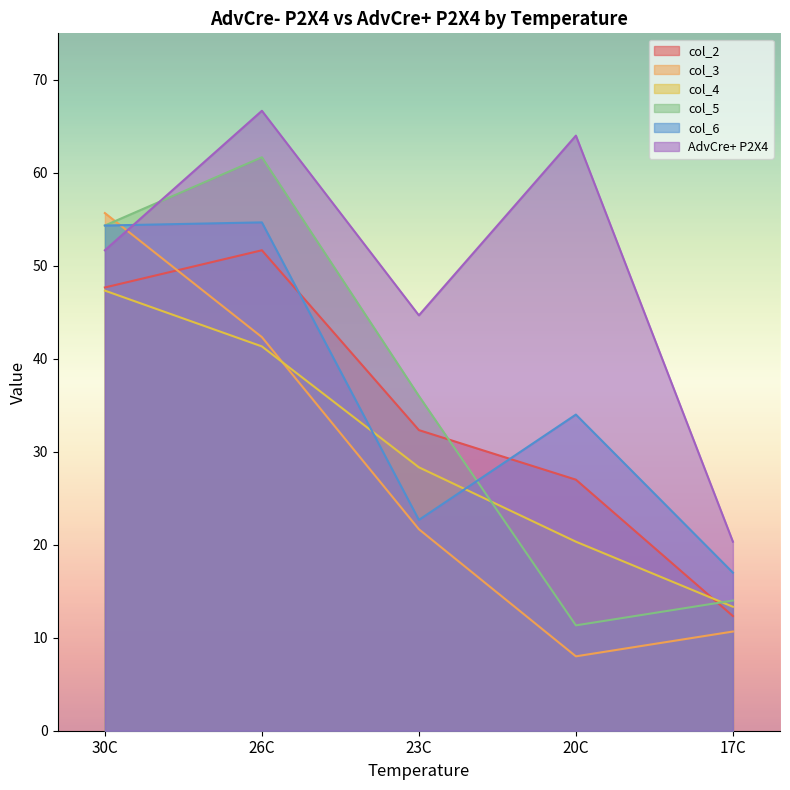

Does the chart have visible grid lines?

No